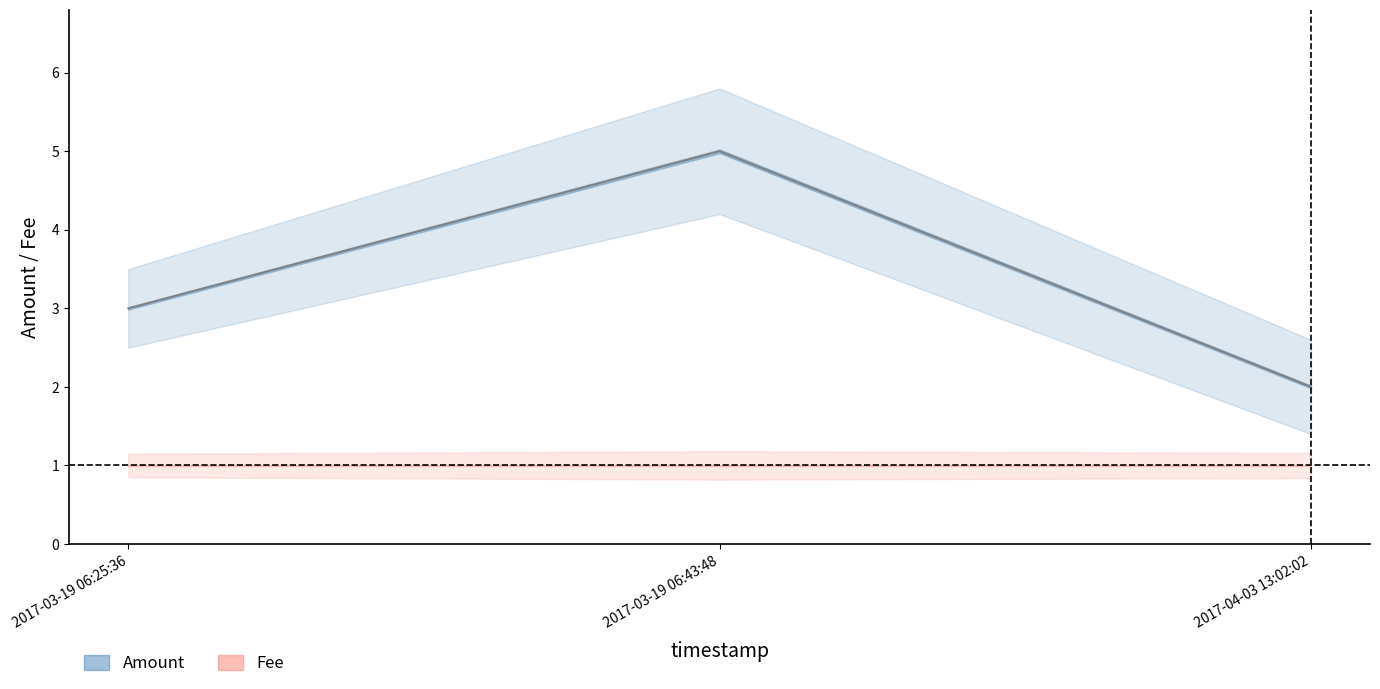

Read the value at 2017-04-03 13:02:02.

2